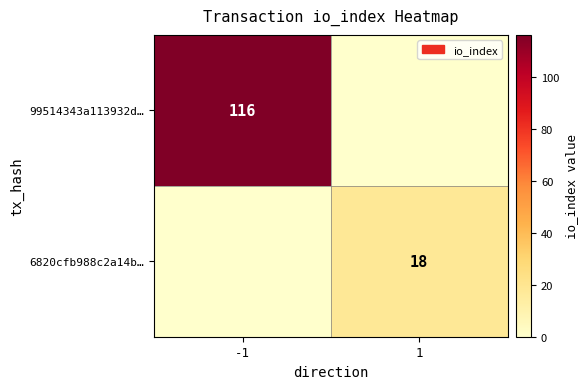

Count the number of categories in the chart.

2